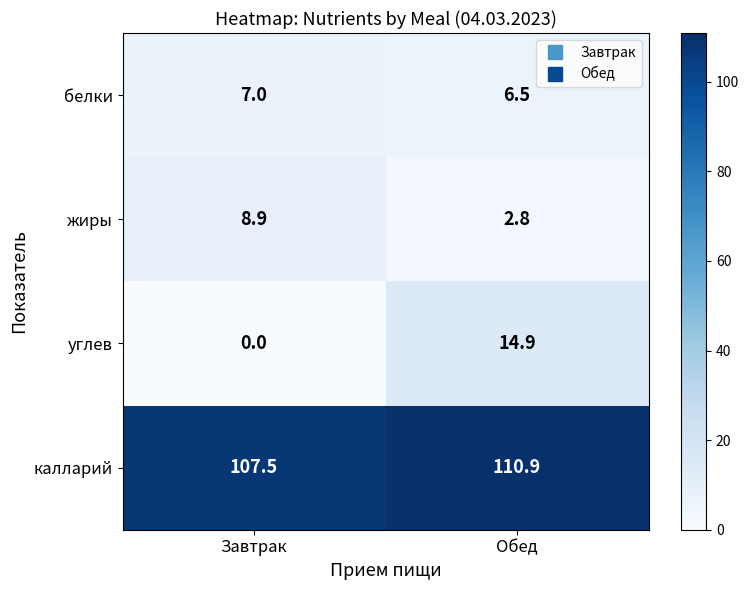

What is the spread (max minus min) of values at Завтрак?

107.5